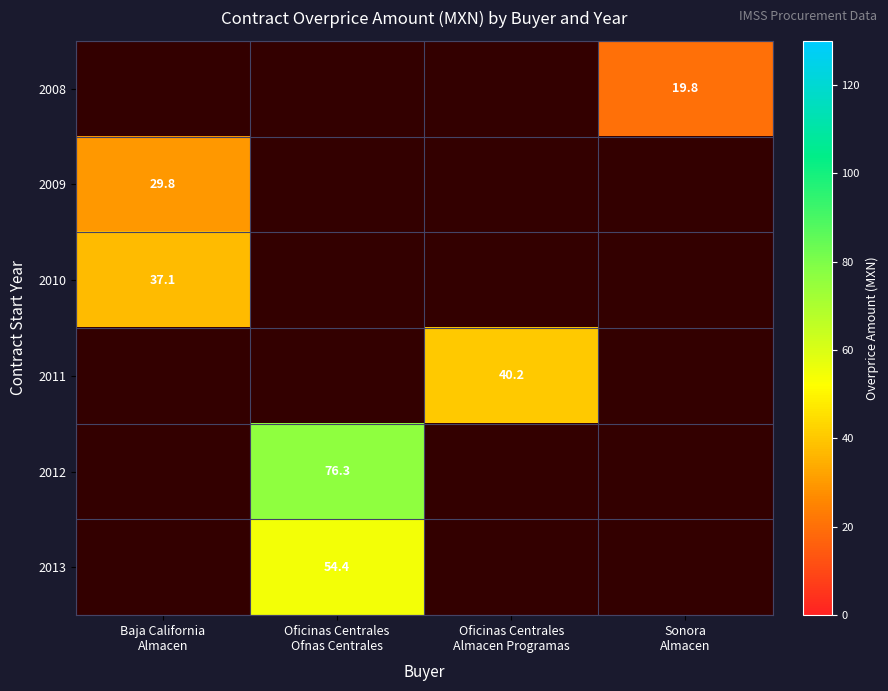

Where does the 2011 series first go above 40?

Oficinas Centrales Almacen Programas